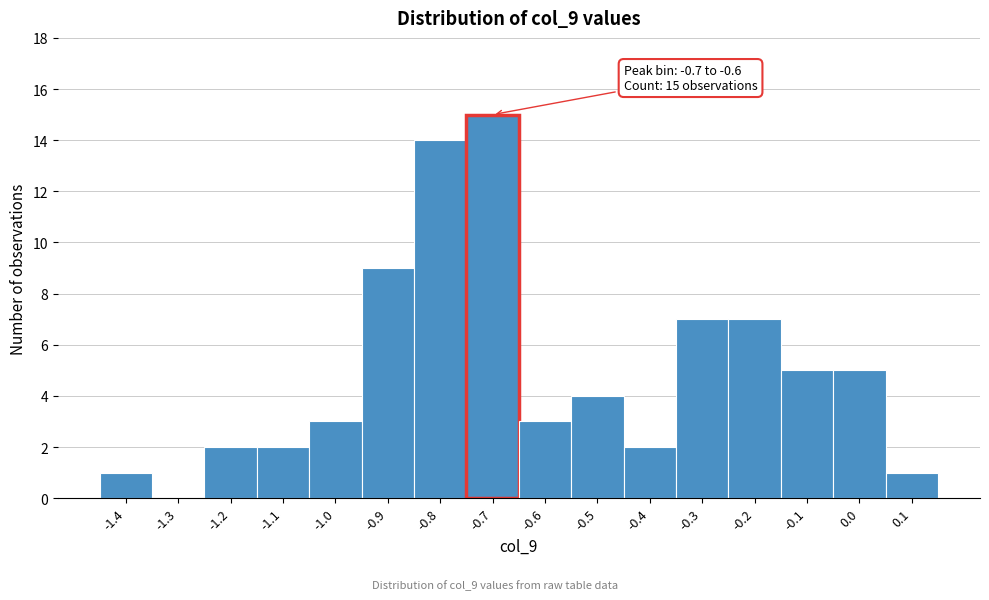

Reading right to left, what are all the values shown in this chart?

0.1=1	0.0=5	-0.1=5	-0.2=7	-0.3=7	-0.4=2	-0.5=4	-0.6=3	-0.7=15	-0.8=14	-0.9=9	-1.0=3	-1.1=2	-1.2=2	-1.3=0	-1.4=1